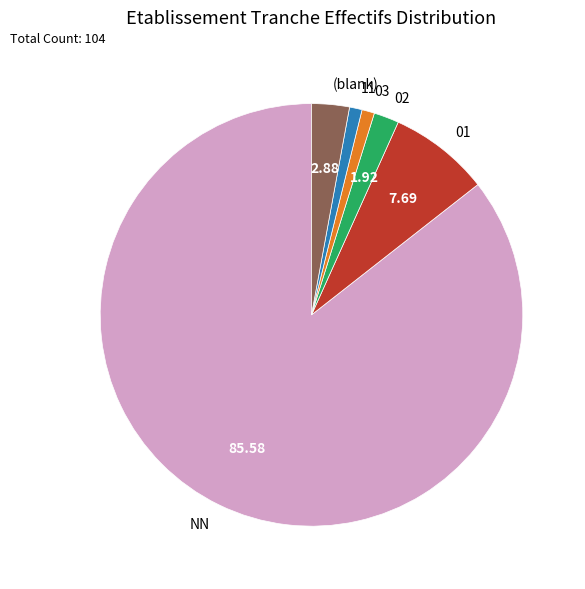

Count the number of slices in the pie.

6